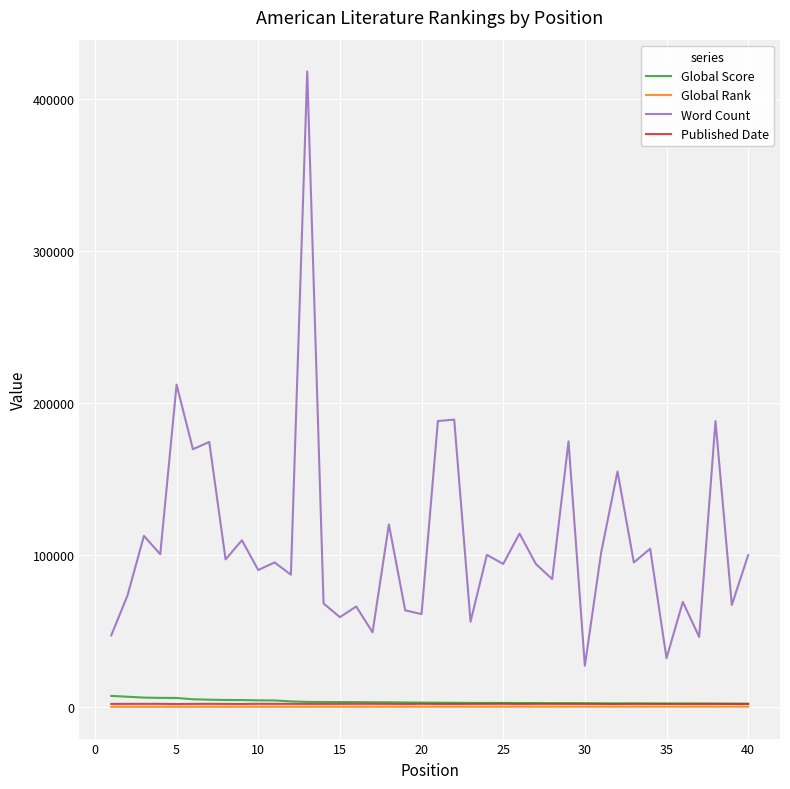

Which series has the largest range (max minus min)?

Word Count